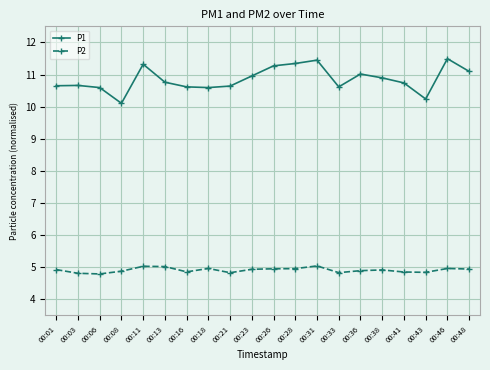

True or false: P2 and P1 cross at least once.

False